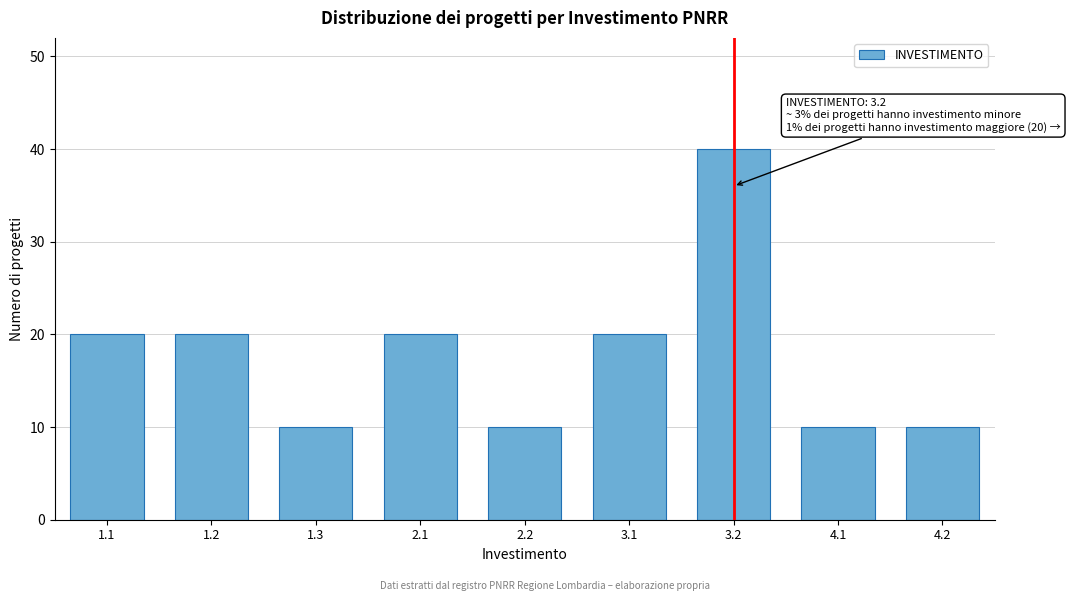

Reading left to right, transcribe all the data shown in this chart.

1.1=20	1.2=20	1.3=10	2.1=20	2.2=10	3.1=20	3.2=40	4.1=10	4.2=10